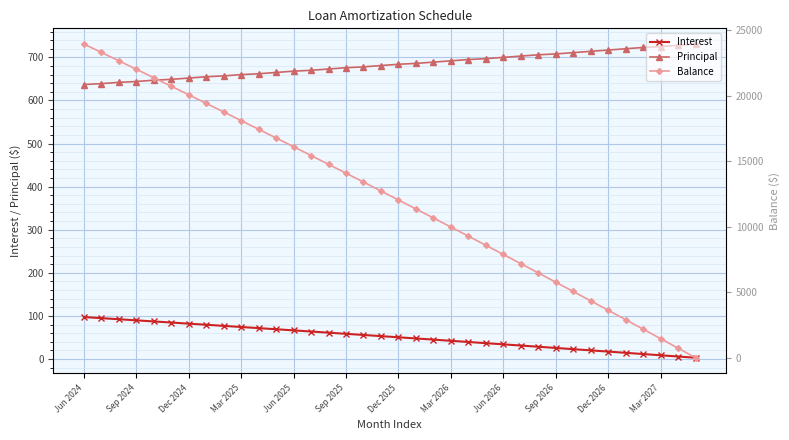

At which label does Interest first exceed 53?

Jun 2024